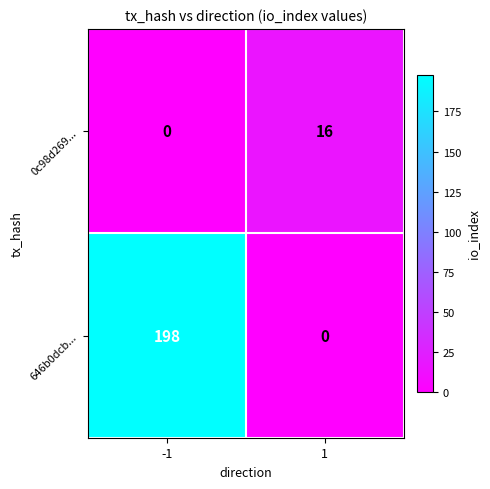

Between -1 and 1, which series saw the biggest shift?

646b0dcb...